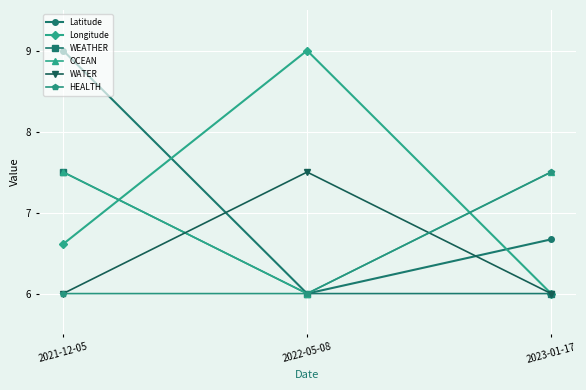

At which label does Latitude reach its peak?

2021-12-05